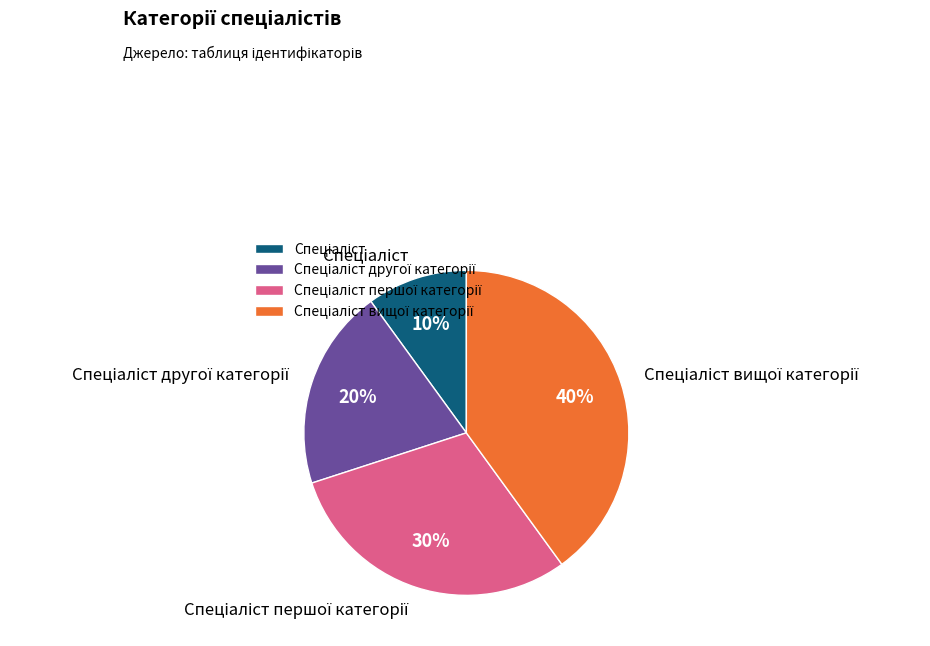

Count the number of slices in the pie.

4